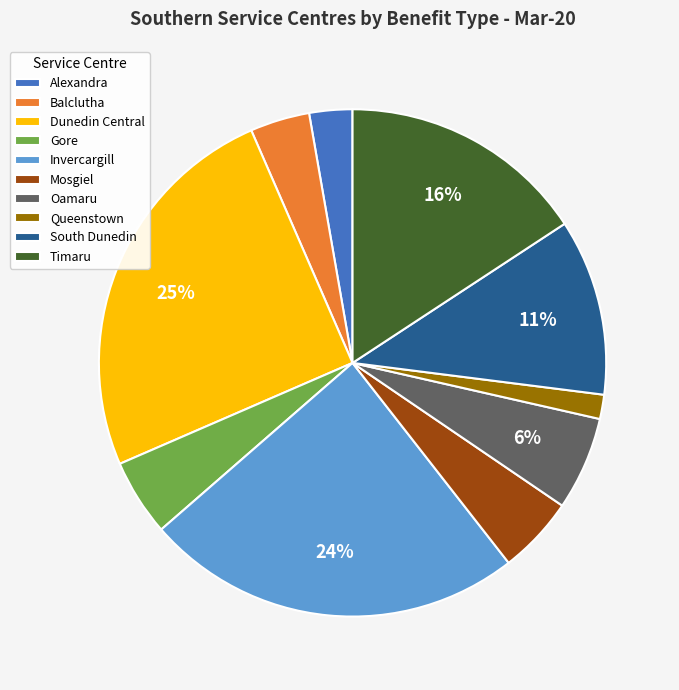

Which slice is the smallest?

Queenstown